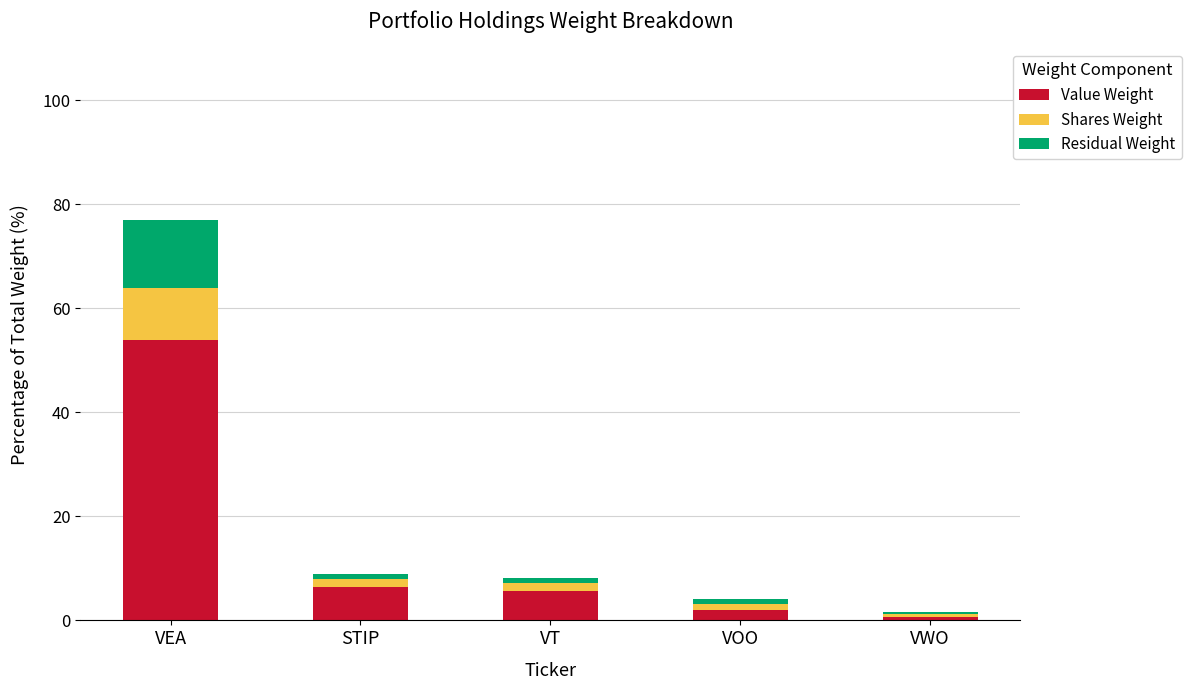

At which category is the sum across all series the highest?

VEA